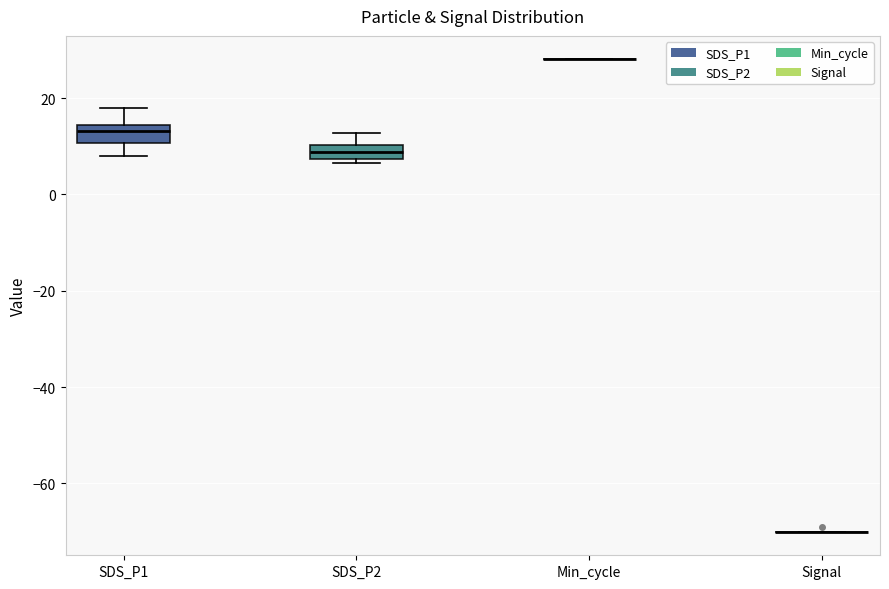

Where is the lower edge of the box for SDS_P1 on the y-axis? The values are not printed on the chart, so give them approximately, as read against the axis.

10